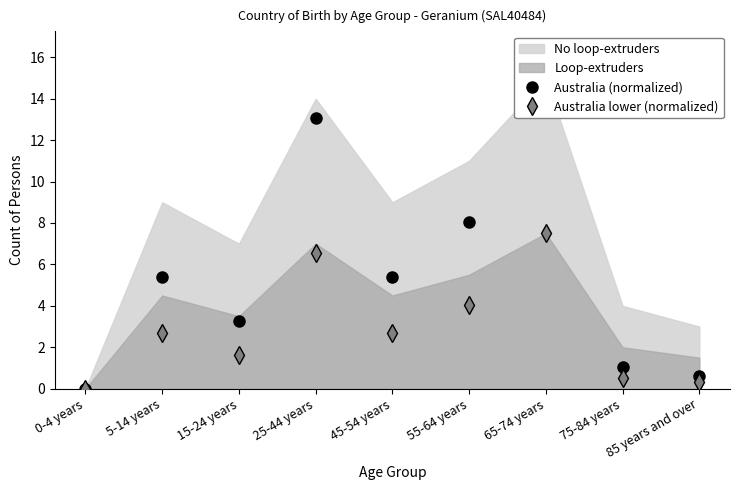

At which label does Australia lower (normalized) first exceed 2?

5-14 years